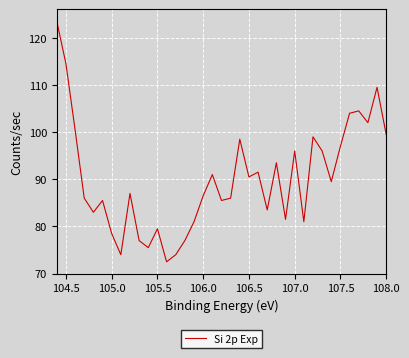

Is it true that the value at 31 is 58.1?

False